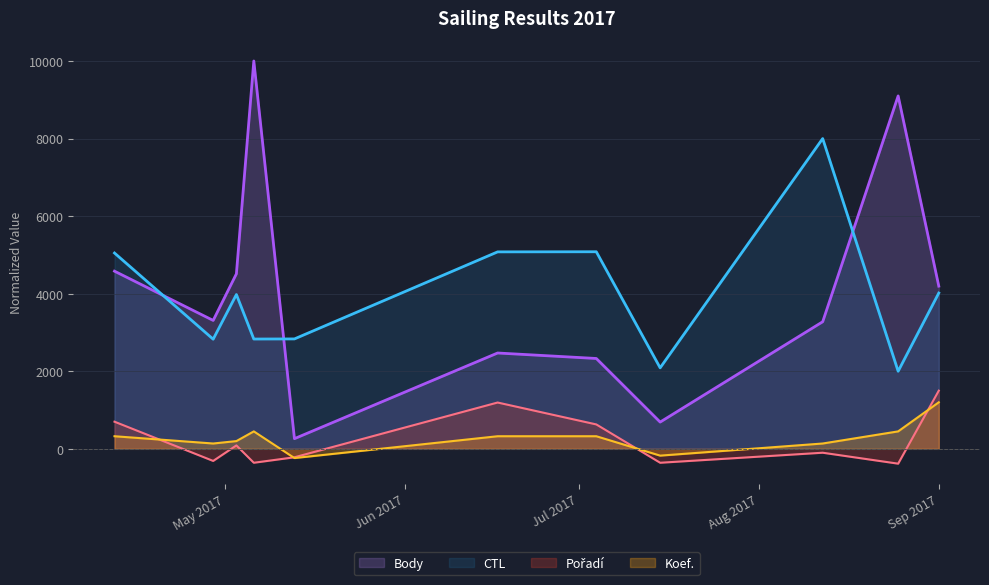

Where is the first local maximum for Koef.?

2017-05-06